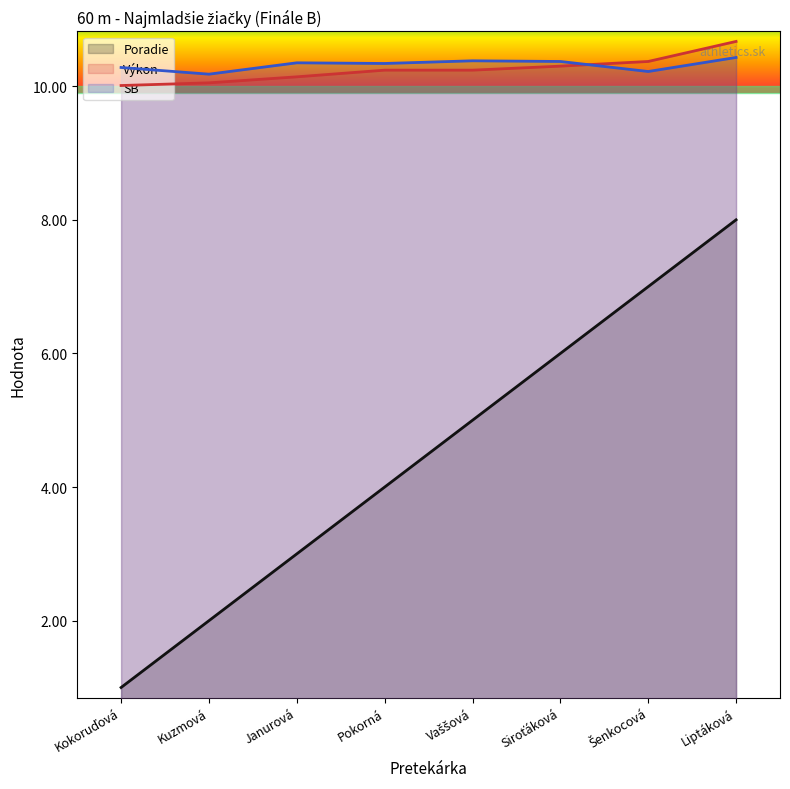

Reading left to right, transcribe all the data shown in this chart.

Poradie: 1.0	2.0	3.0	4.0	5.0	6.0	7.0	8.0
Výkon: 10.0	10.1	10.1	10.2	10.2	10.3	10.4	10.7
SB: 10.3	10.2	10.3	10.3	10.4	10.4	10.2	10.4